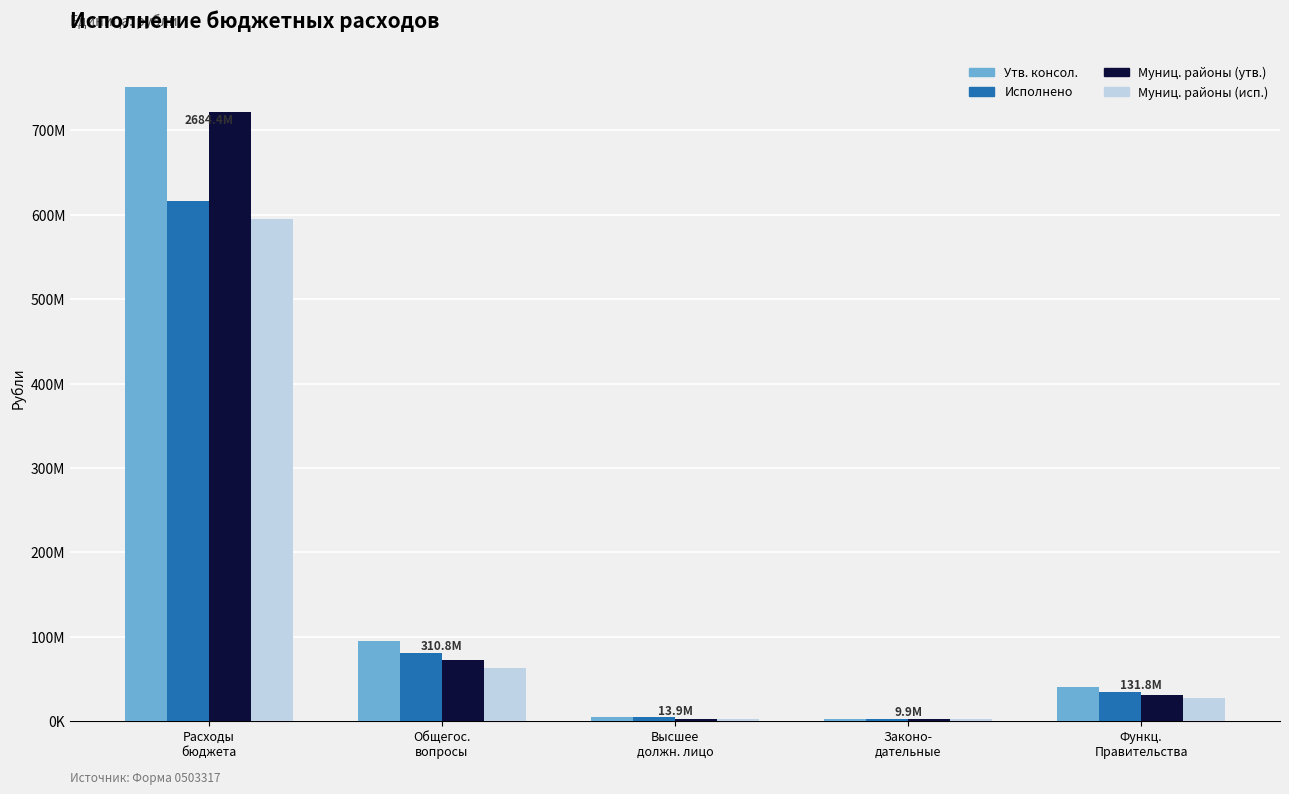

What is the difference between the maximum and second lowest values in the Утв. консол. series?

746689446.1